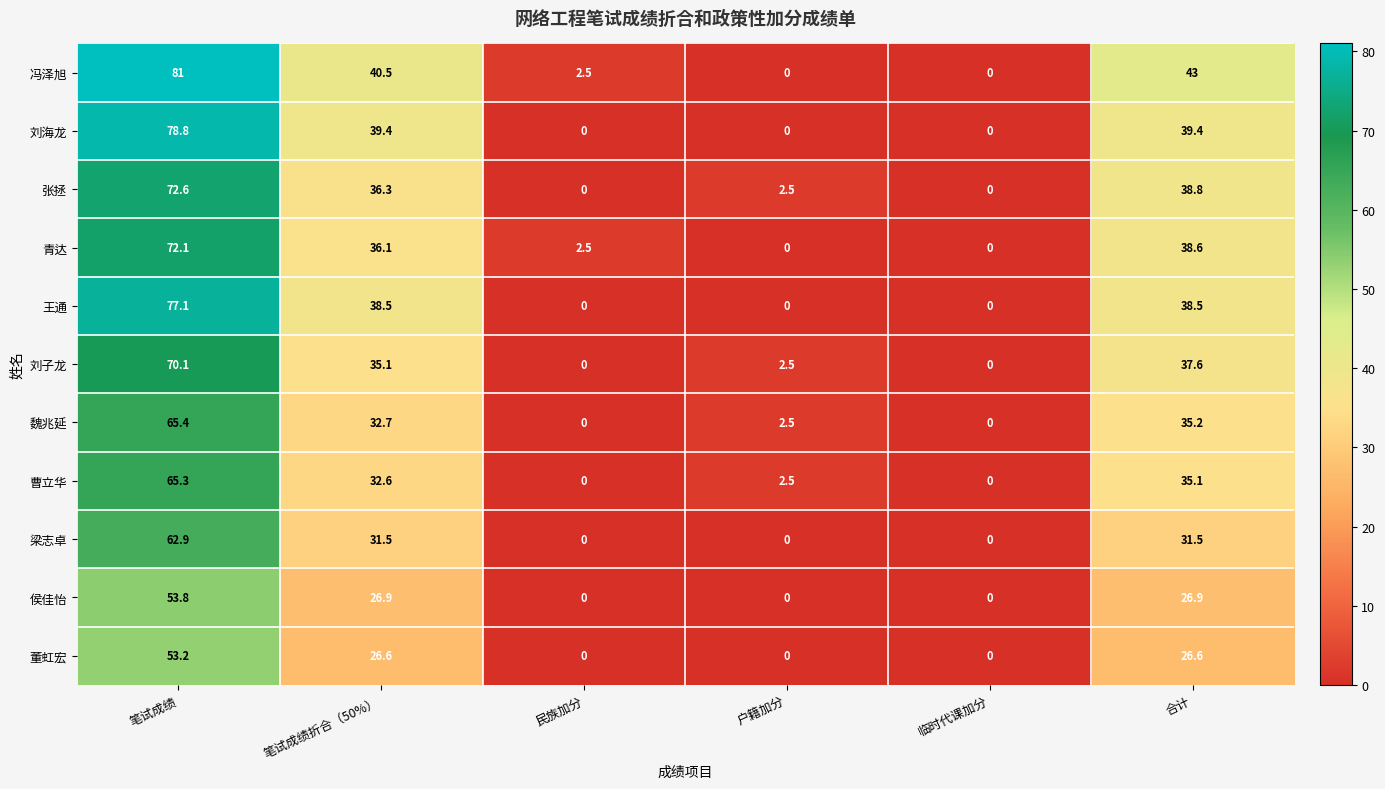

Rank the series by their maximum value, from highest to lowest.

冯泽旭, 刘海龙, 王通, 张拯, 青达, 刘子龙, 魏兆延, 曹立华, 梁志卓, 侯佳怡, 董虹宏